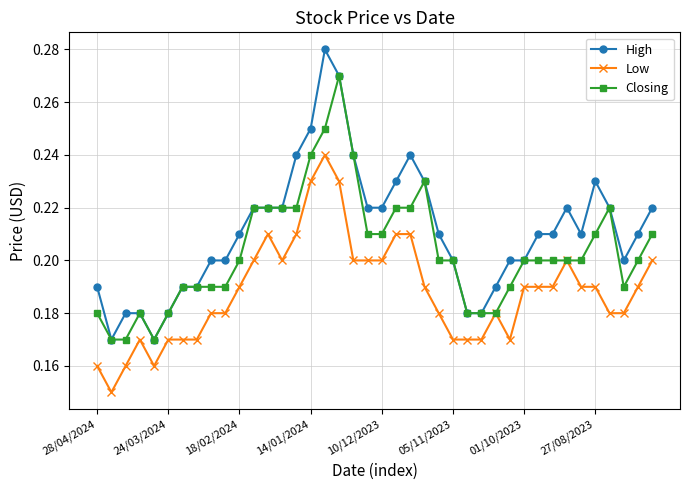

Rank the series by their maximum value, from lowest to highest.

Low, Closing, High